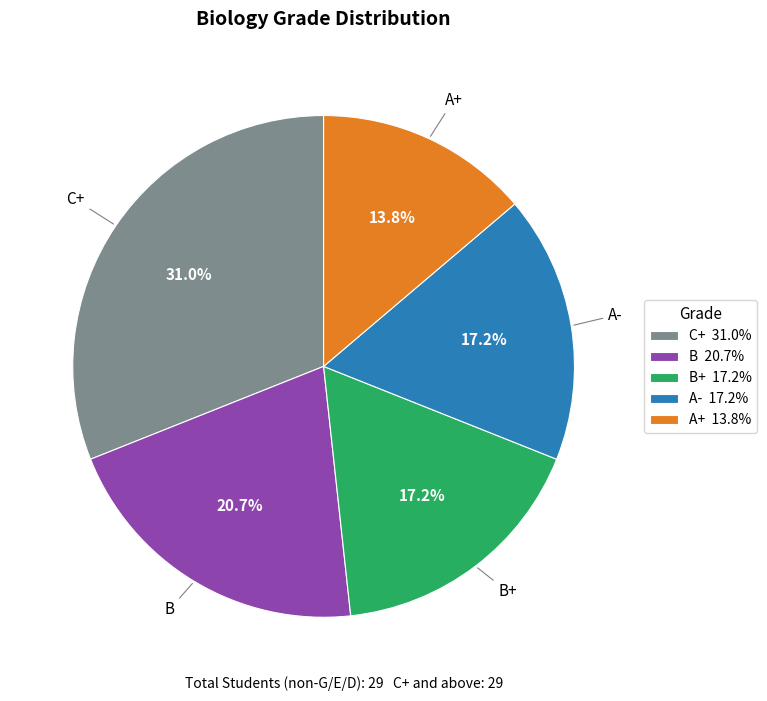

How many segments does this pie chart have?

5